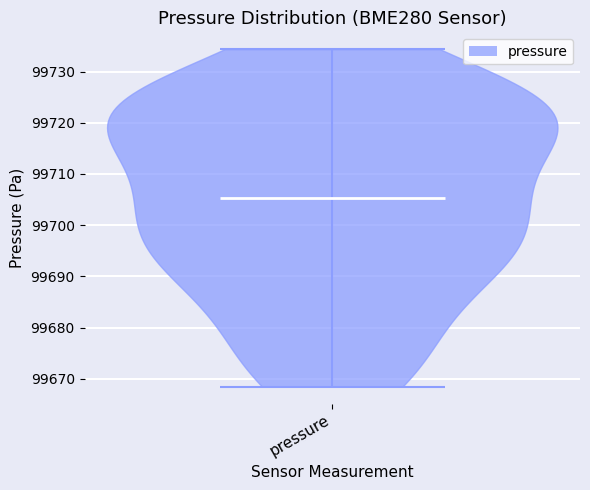

Read this violin plot against the y-axis: where its median line is, and the lowest and highest points the violin reaches. The values are not printed on the chart, so give them approximately, as read against the axis.

median line 99705, lowest point 99668, highest point 99734